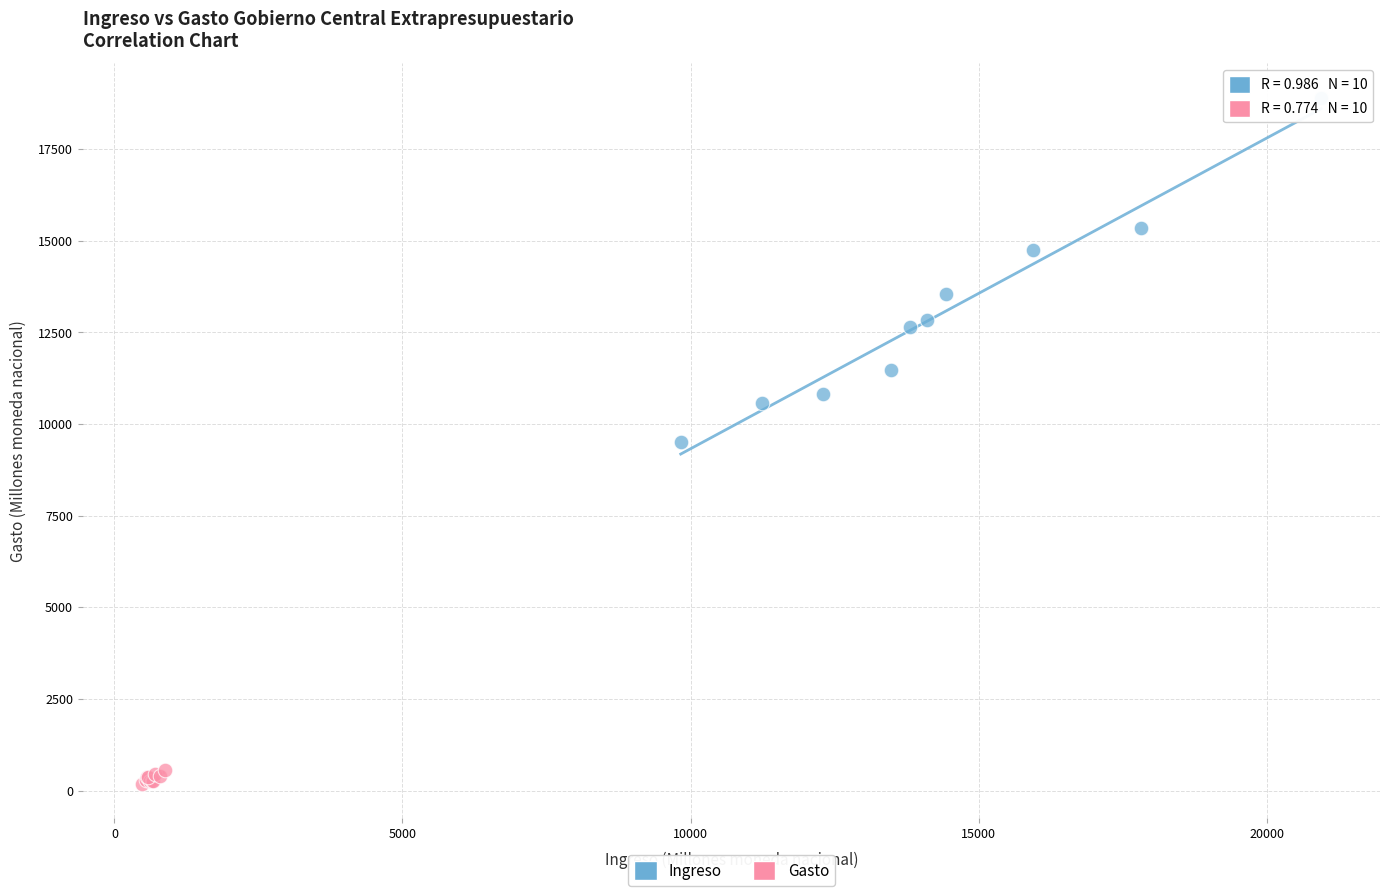

Which series reaches the minimum Y coordinate?

Gasto